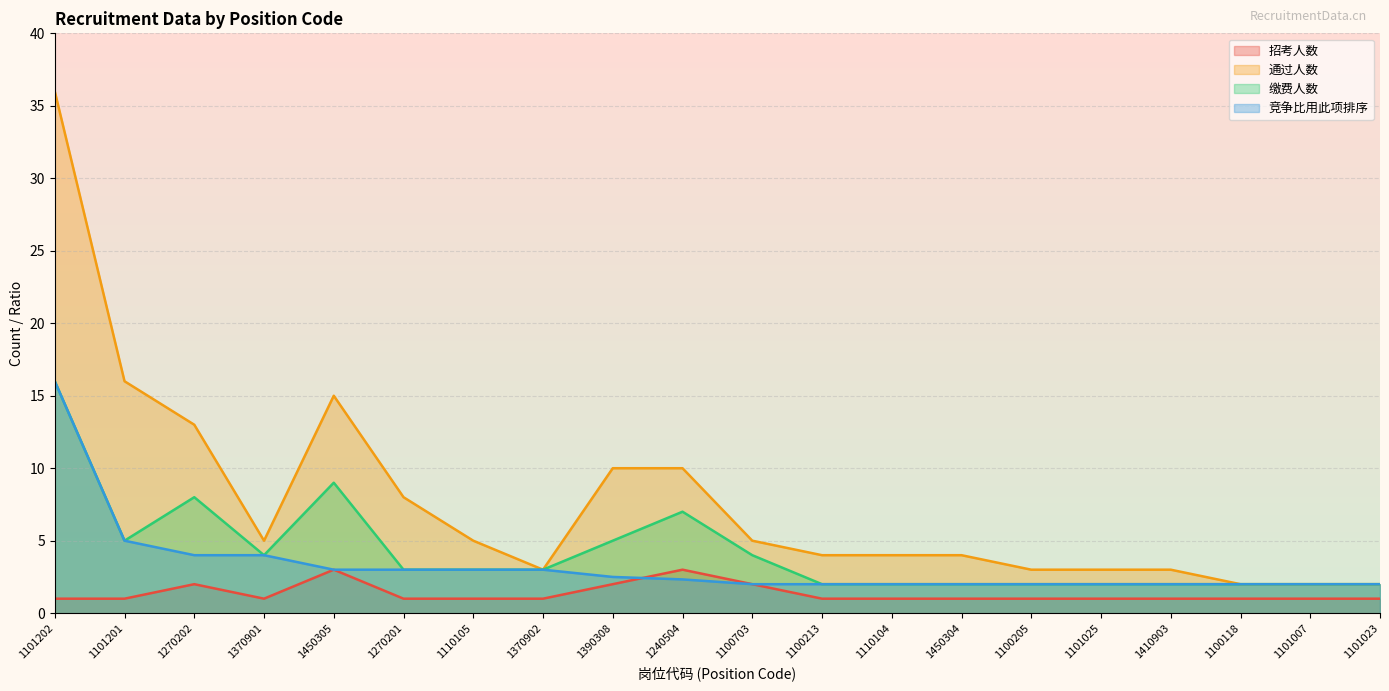

List the labels in order of 招考人数 value, smallest first.

1101202, 1101201, 1370901, 1270201, 1110105, 1370902, 1100213, 1110104, 1450304, 1100205, 1101025, 1410903, 1100118, 1101007, 1101023, 1270202, 1390308, 1100703, 1450305, 1240504